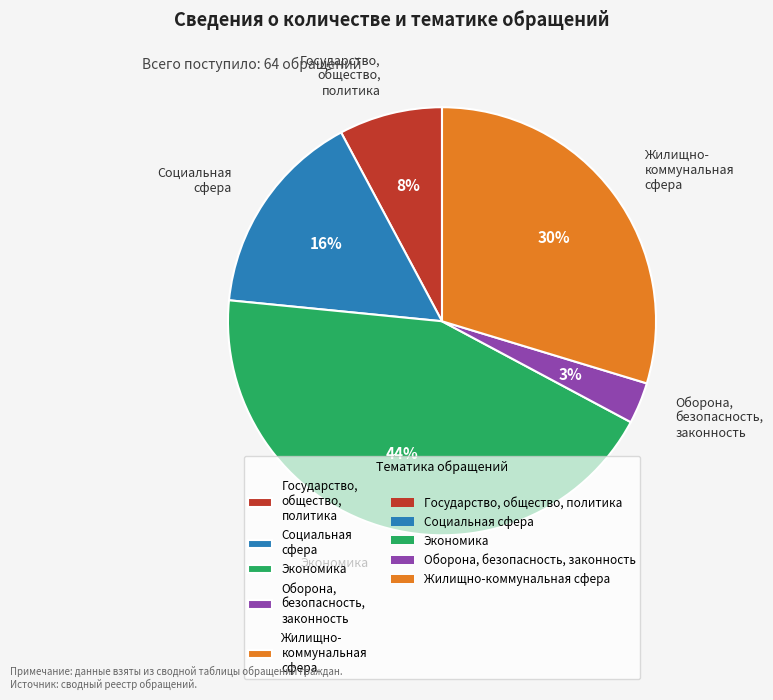

Is there a majority slice in this chart?

No